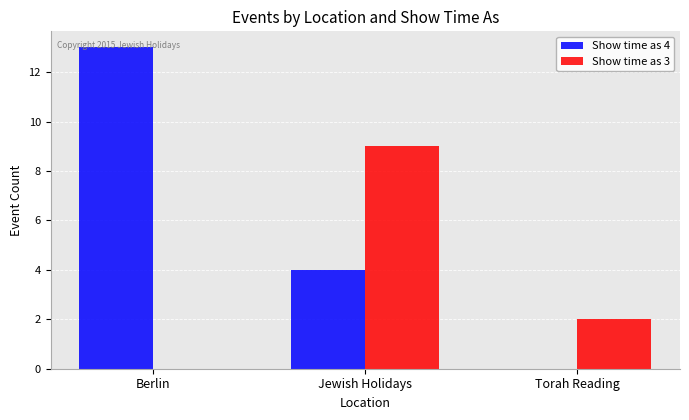

What is the approximate value of Show time as 3 at Jewish Holidays?

9